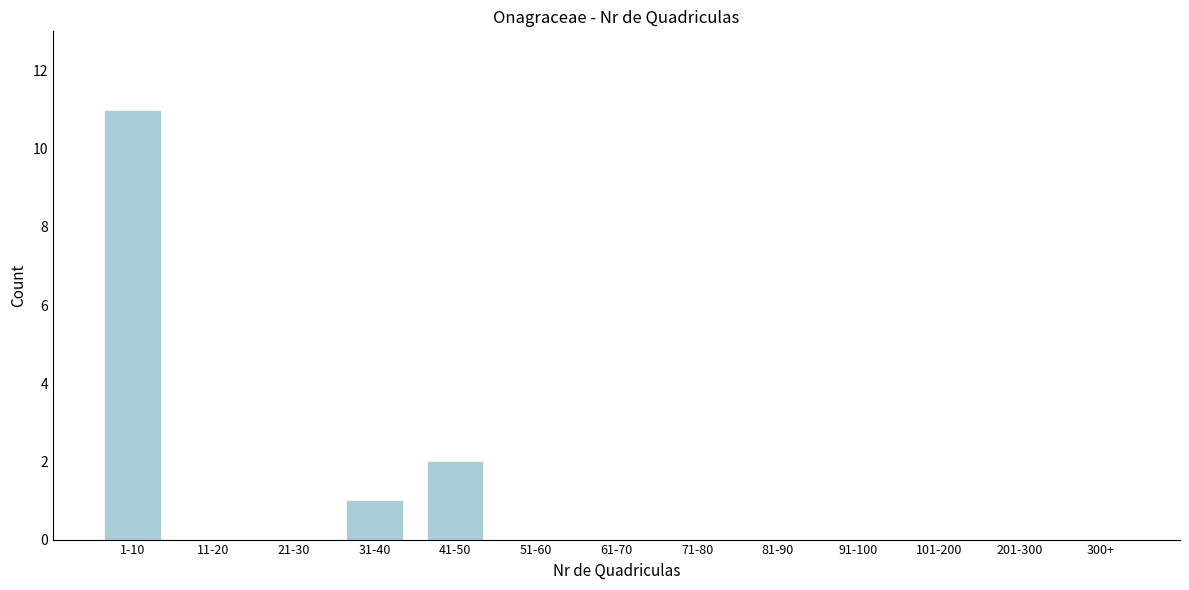

Reading right to left, list all the values displayed in this chart.

300+=0	201-300=0	101-200=0	91-100=0	81-90=0	71-80=0	61-70=0	51-60=0	41-50=2	31-40=1	21-30=0	11-20=0	1-10=11